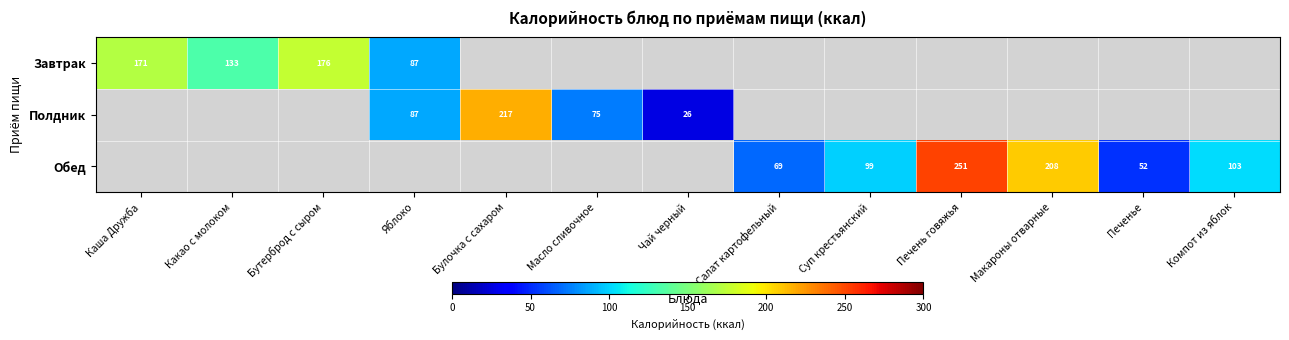

The value of Завтрак at Яблоко is 87.0. True or false?

True